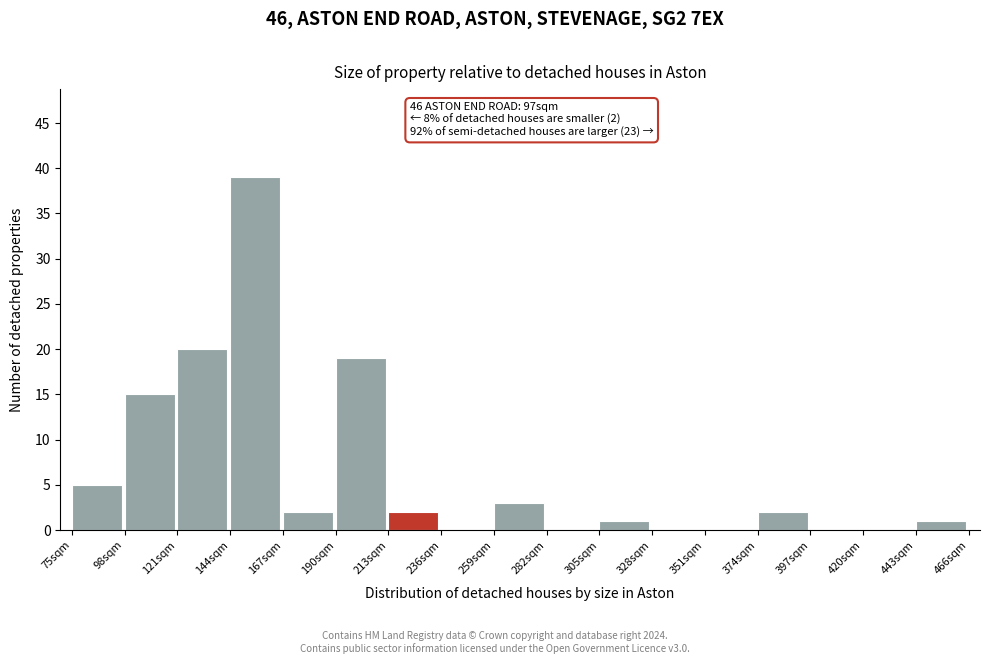

Over which range of the x-axis is the bar tallest?

144 to 167